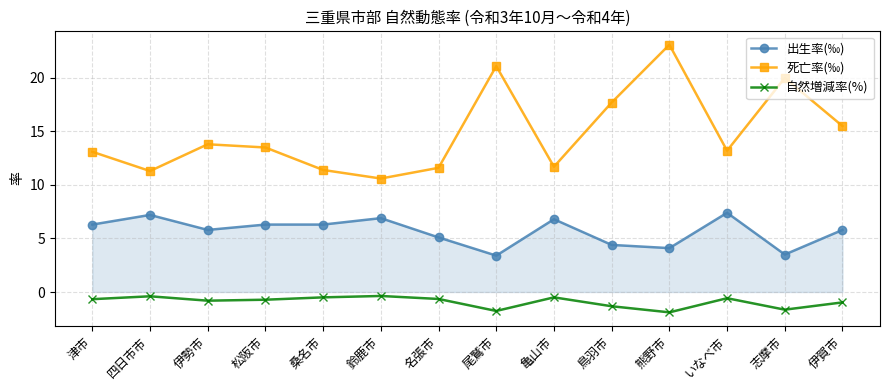

Which category has the highest value in the 死亡率(‰) series?

熊野市